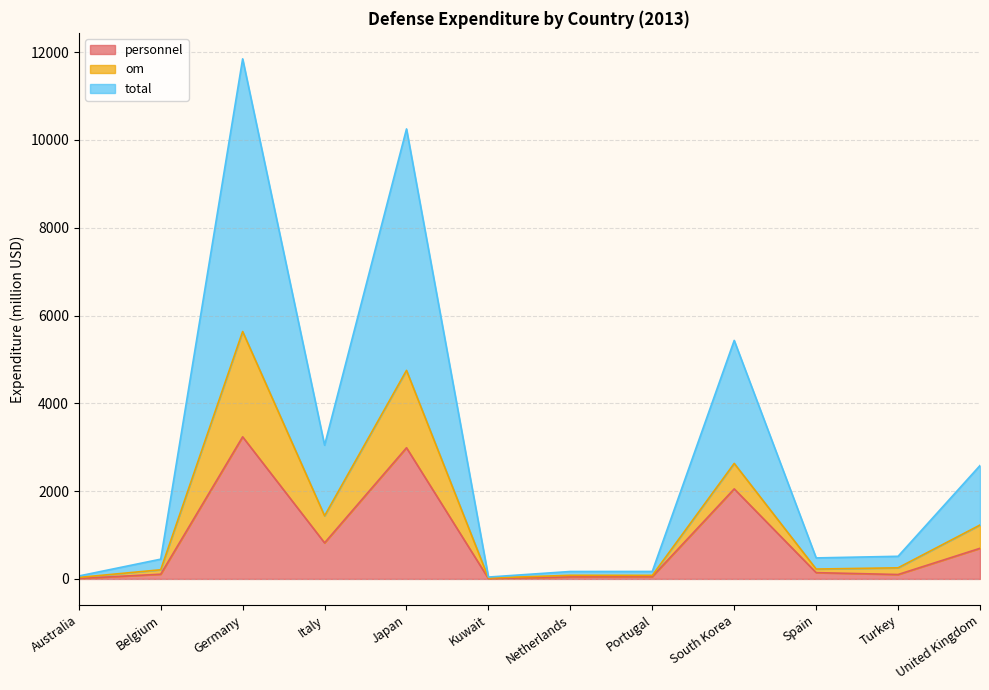

What is the approximate value of personnel at Japan?

2987.6